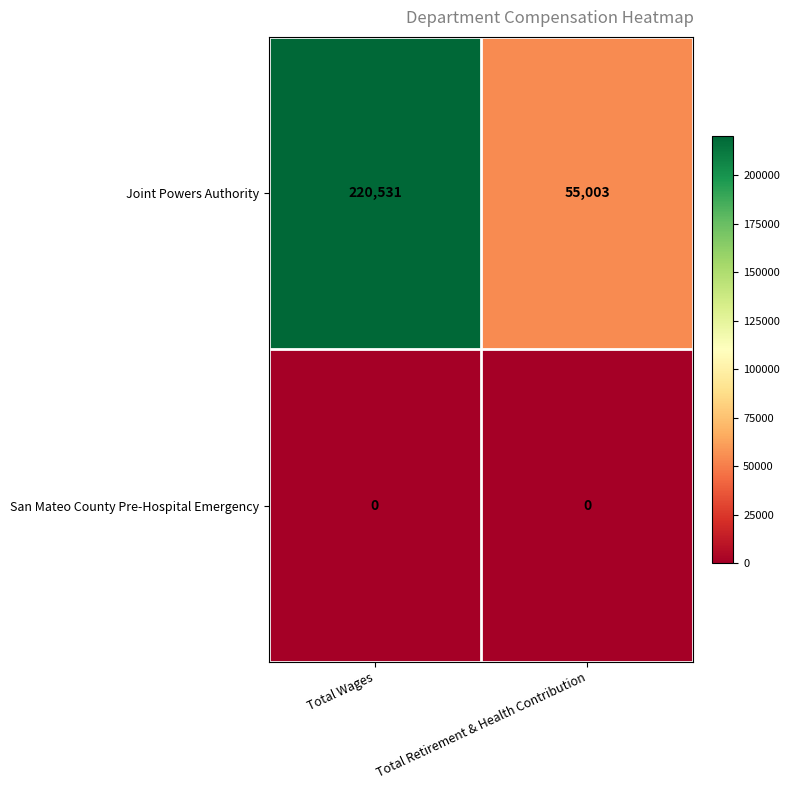

Which series has the largest range (max minus min)?

Joint Powers Authority